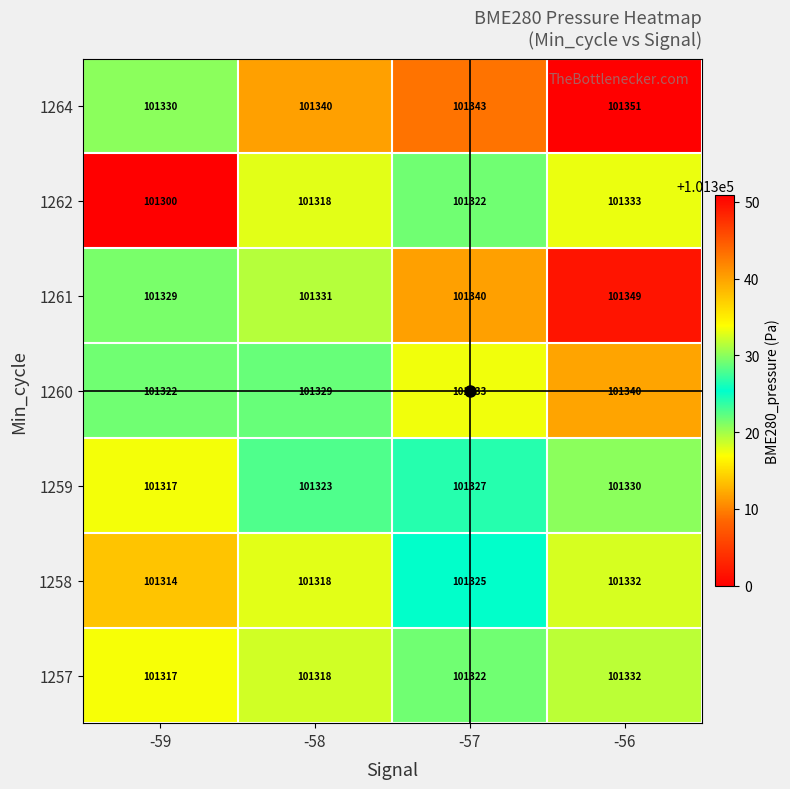

What is the difference between the maximum and minimum values in the 1261 series?

20